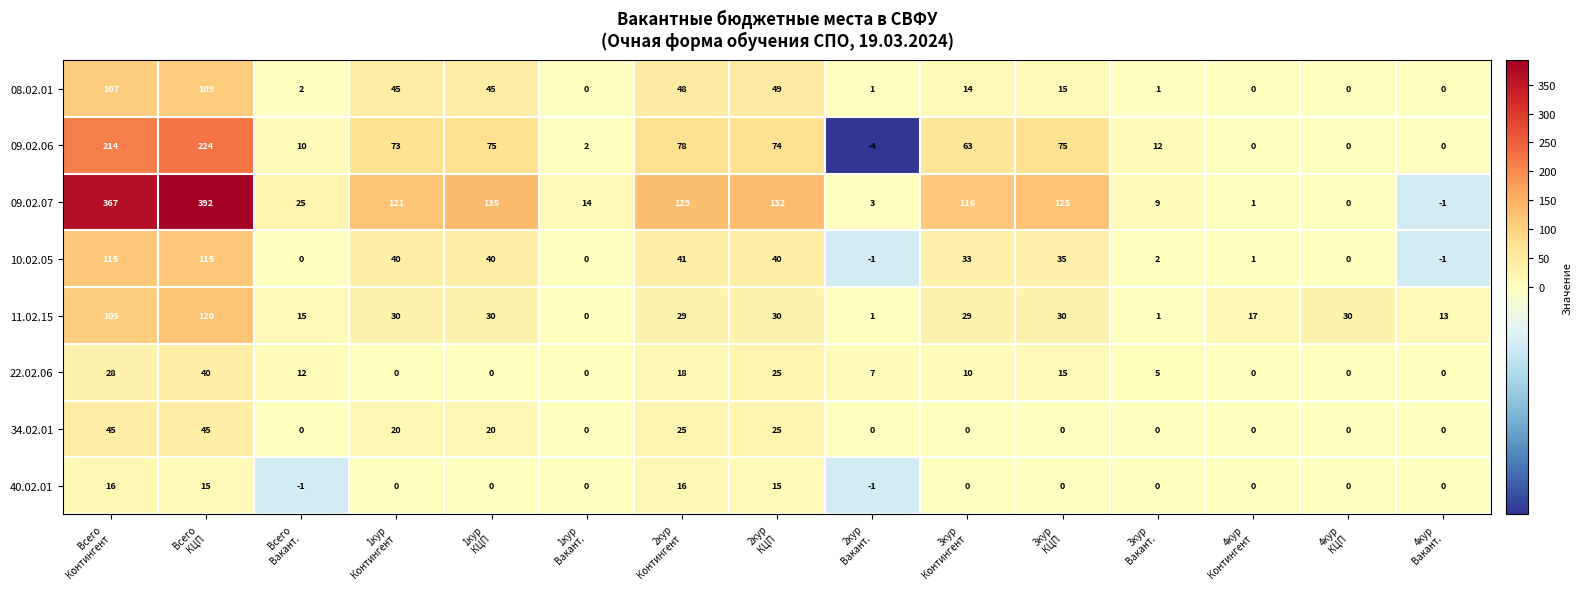

Which series has the largest range (max minus min)?

09.02.07